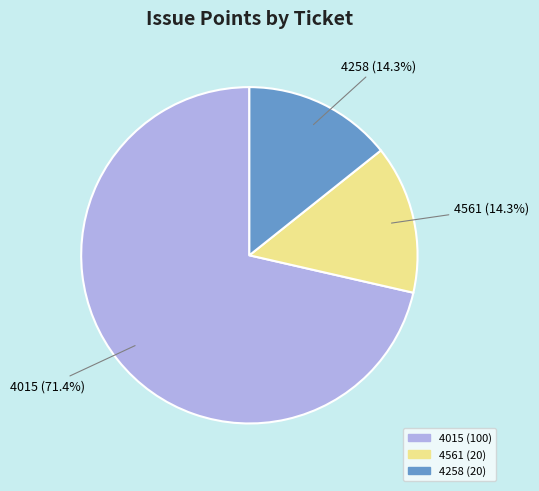

Is there a majority slice in this chart?

Yes